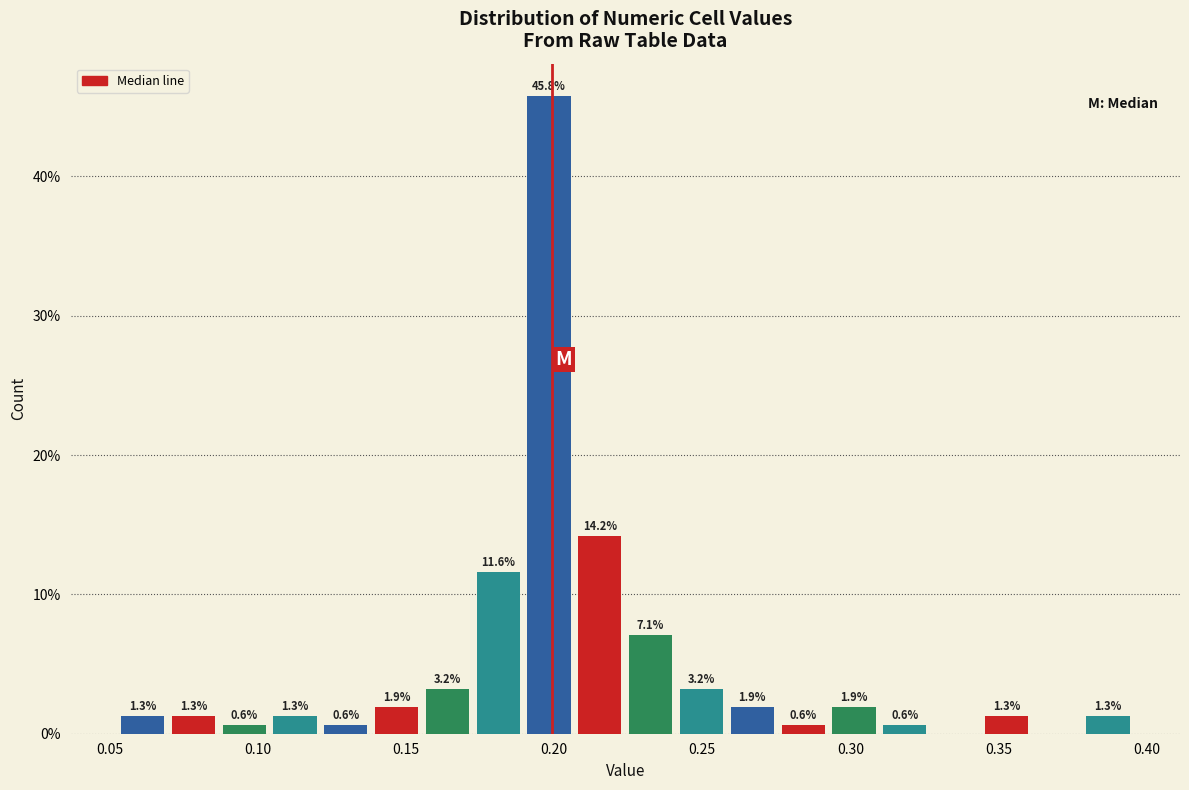

Read against the x-axis, roughly where is the centre of the tallest bar?

0.200